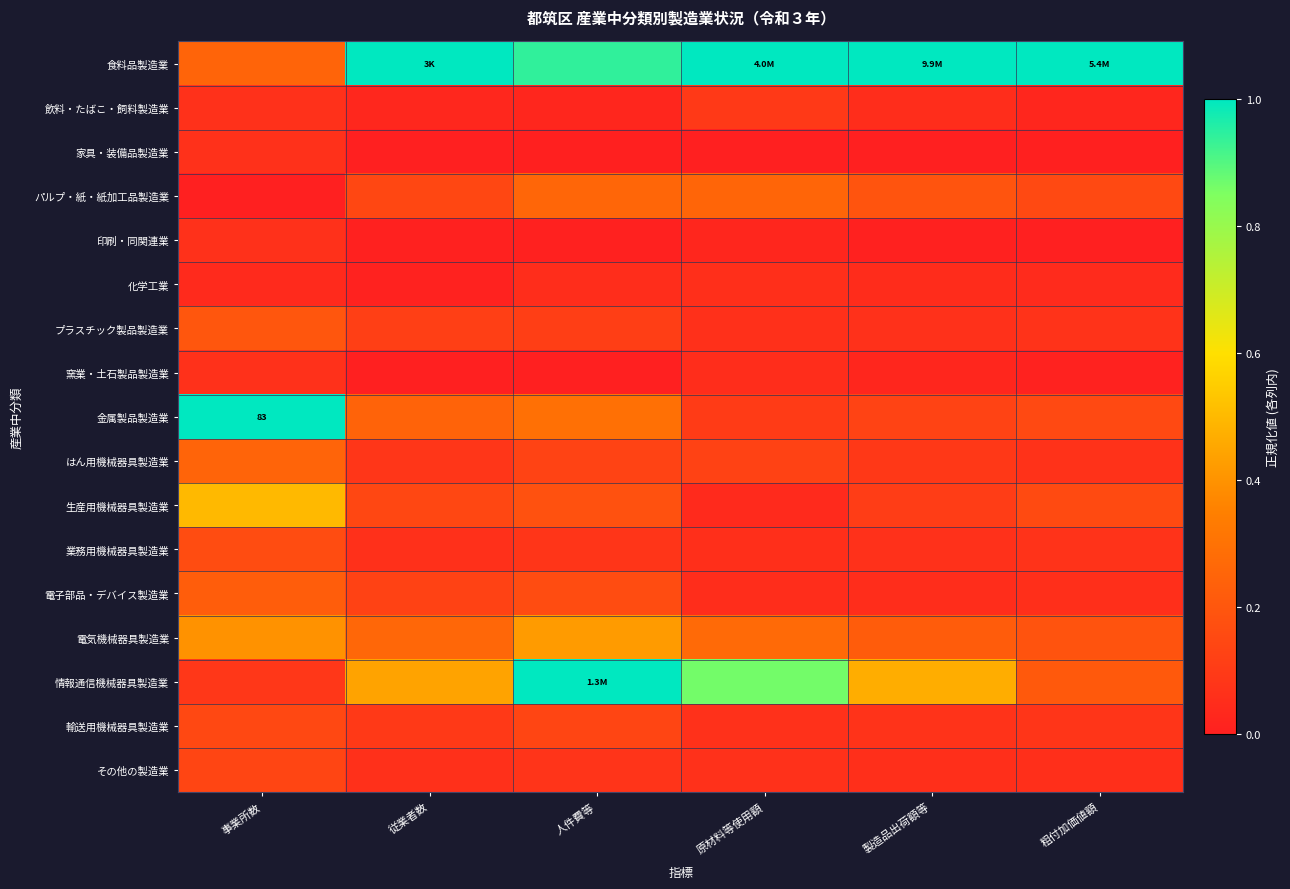

Which series has the widest spread of values?

情報通信機械器具製造業